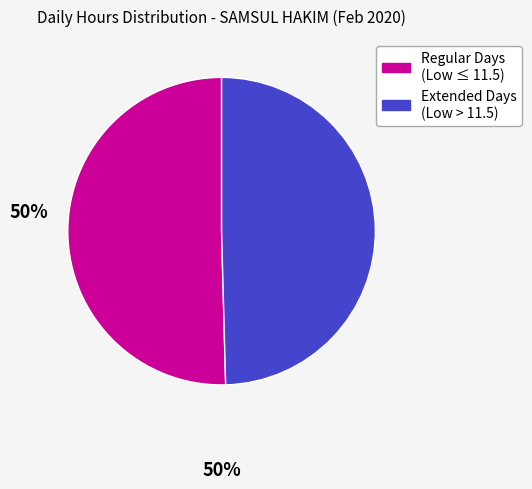

Count the number of slices in the pie.

2